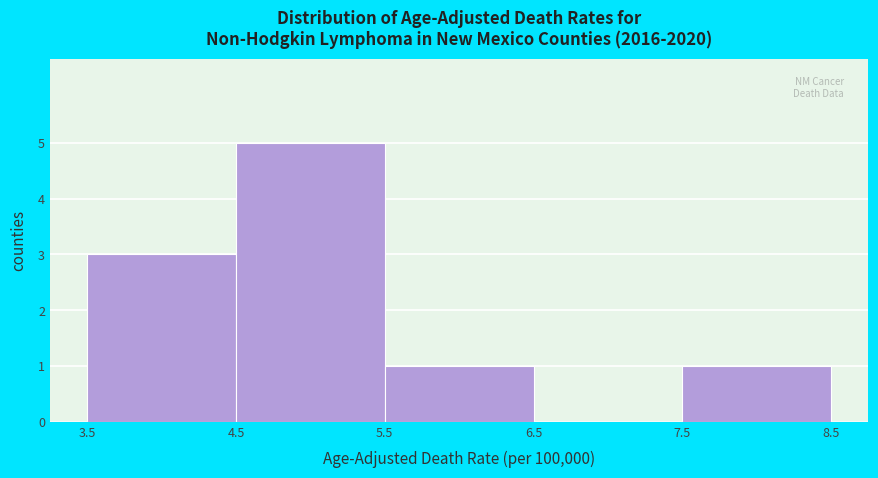

What is the height of the bar covering 5.5 to 6.5 on the x-axis? The values are not printed on the chart, so give them approximately, as read against the axis.

1